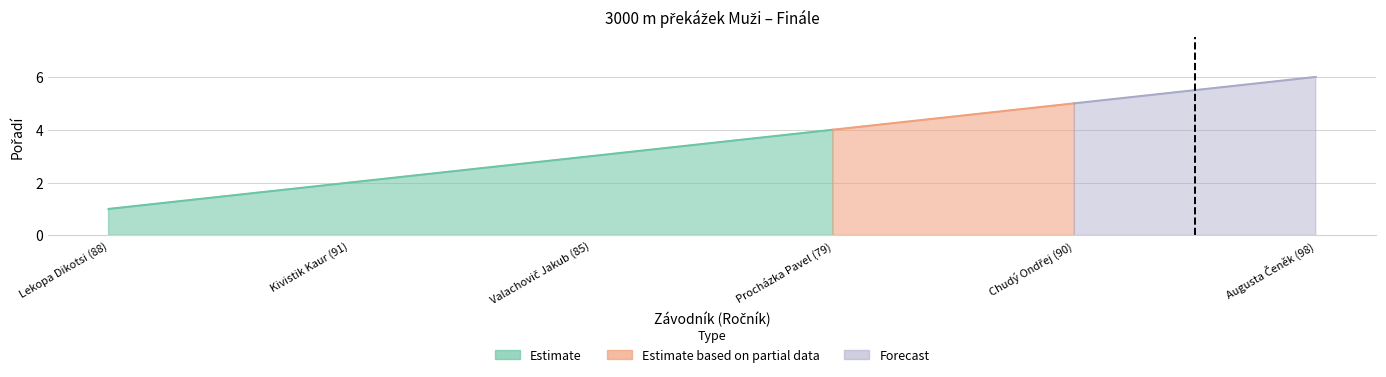

What is the maximum value shown in the chart?

4